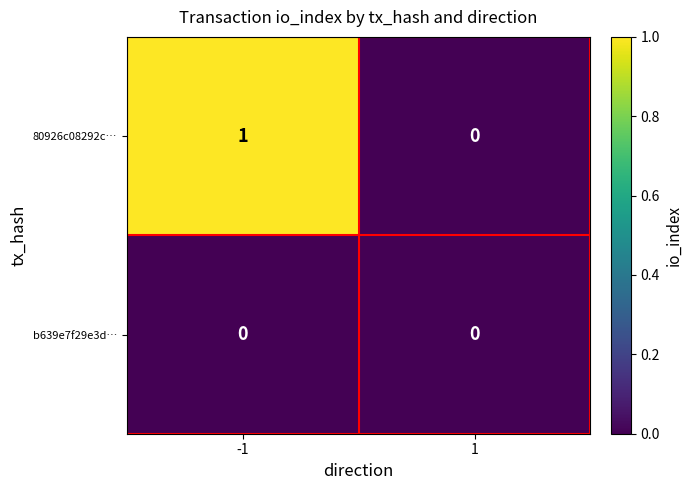

List the series in order of their overall mean, lowest first.

b639e7f29e3d…, 80926c08292c…